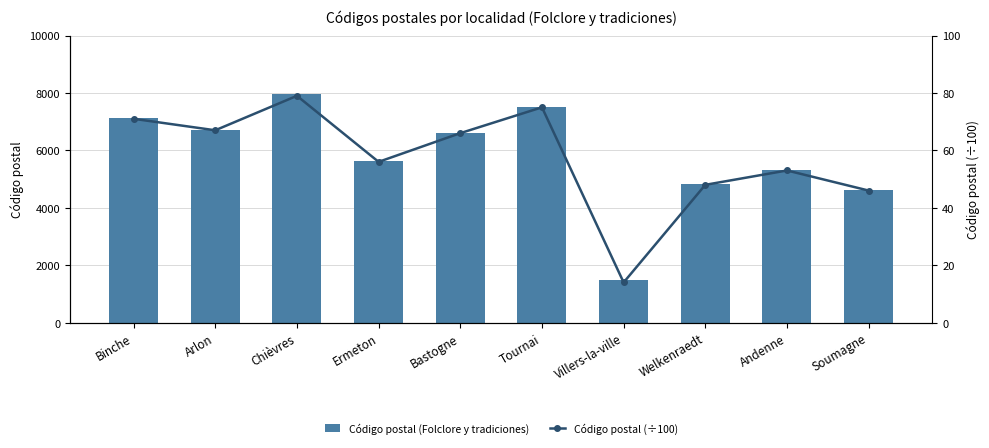

List the series in order of their overall mean, highest first.

Código postal (Folclore y tradiciones), Código postal (÷100)